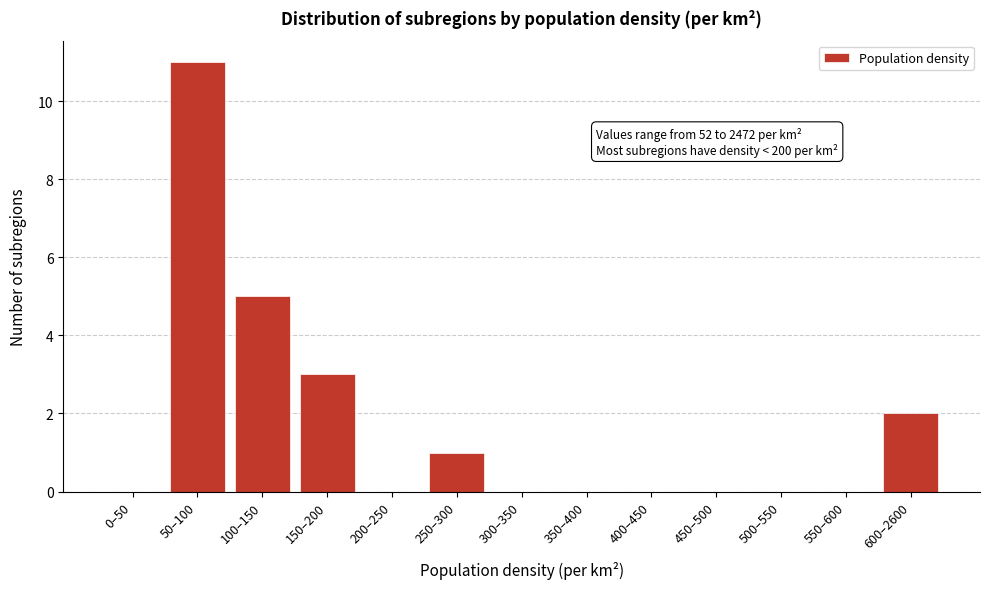

Reading left to right, list all the values displayed in this chart.

0–50=0	50–100=11	100–150=5	150–200=3	200–250=0	250–300=1	300–350=0	350–400=0	400–450=0	450–500=0	500–550=0	550–600=0	600–2600=2